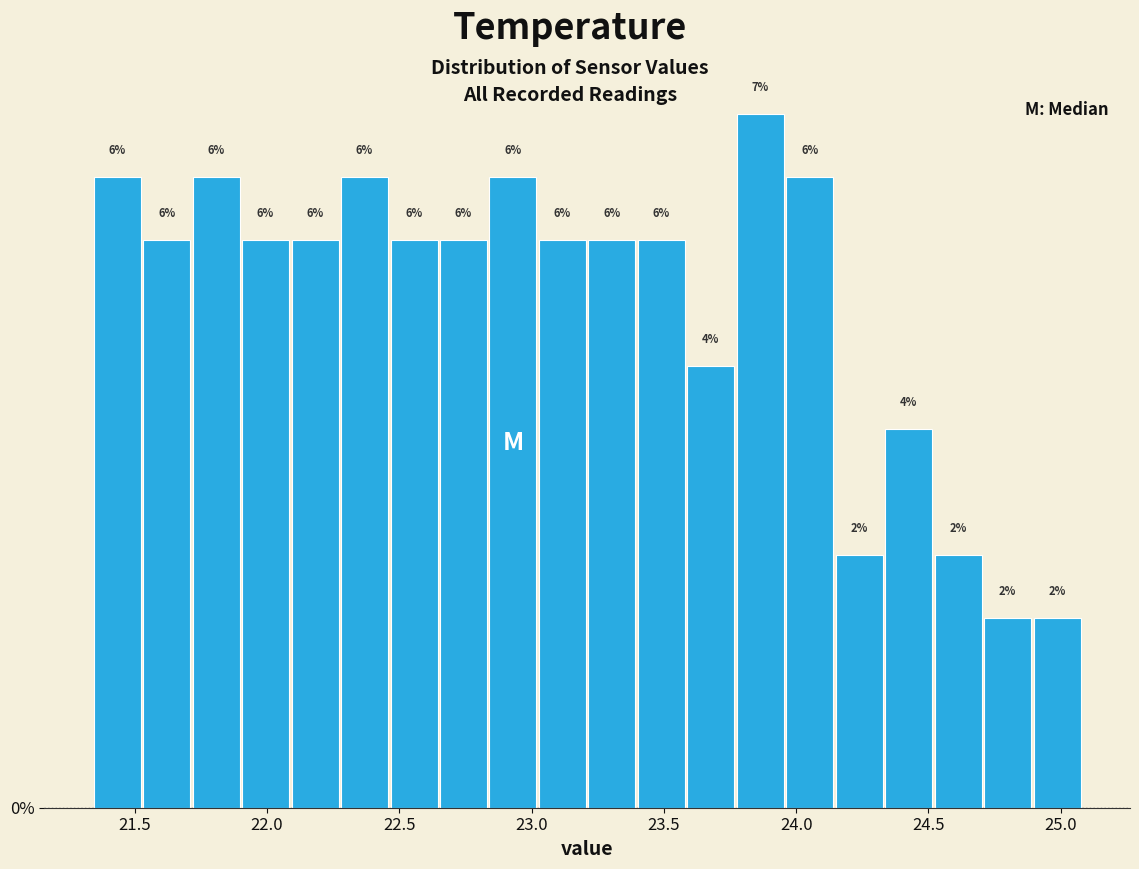

Around what value on the x-axis is the tallest bar? Give the approximate position of its centre, as read against the axis.

23.85